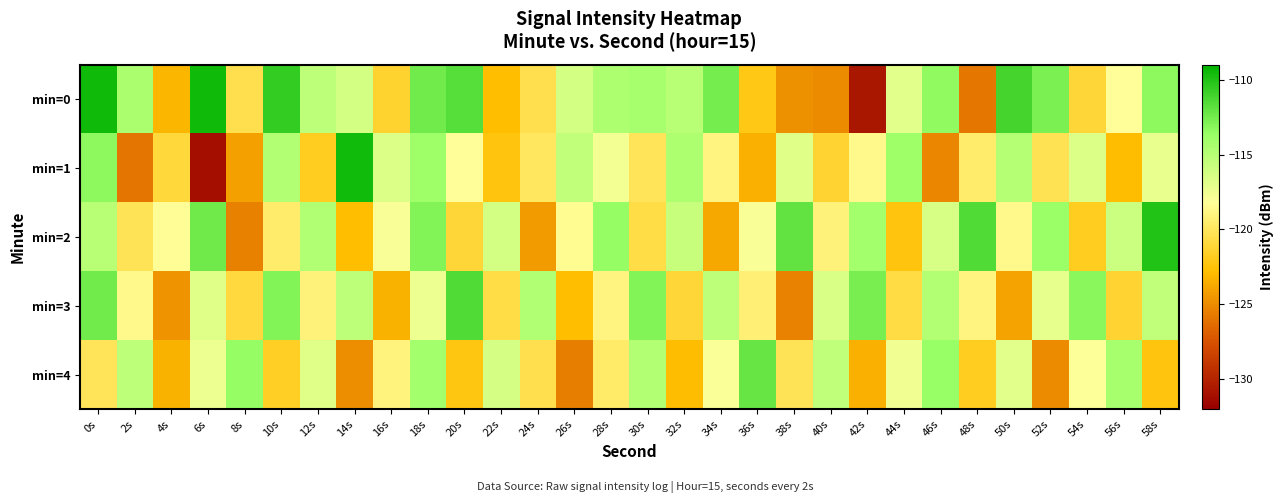

Which series has the largest range (max minus min)?

min=1